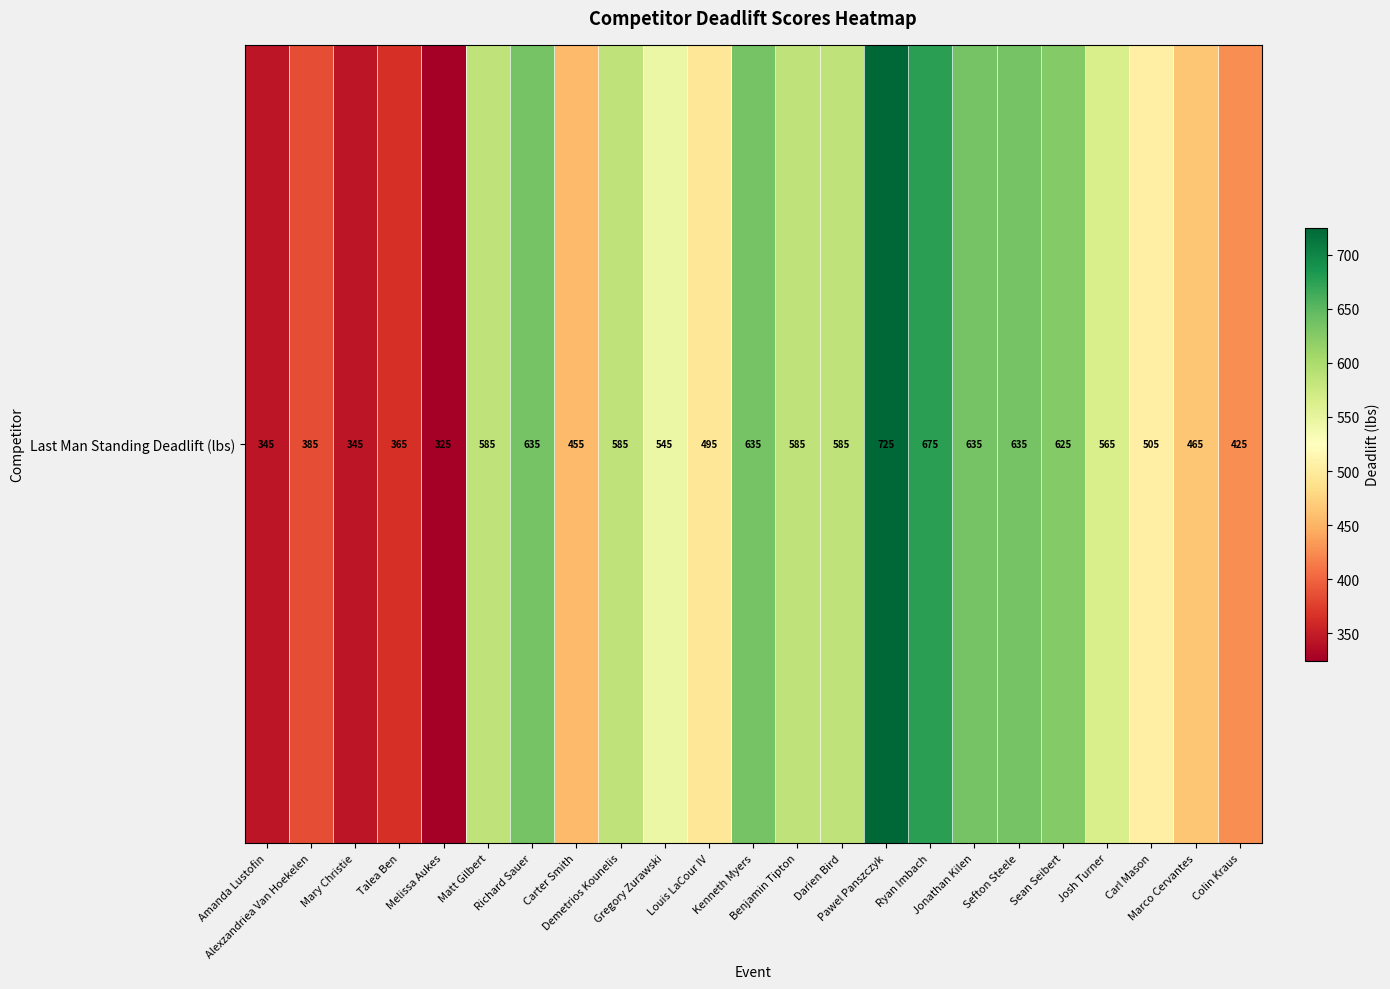

Read the value at Alexzandriea Van Hoekelen, to the nearest 5.

385